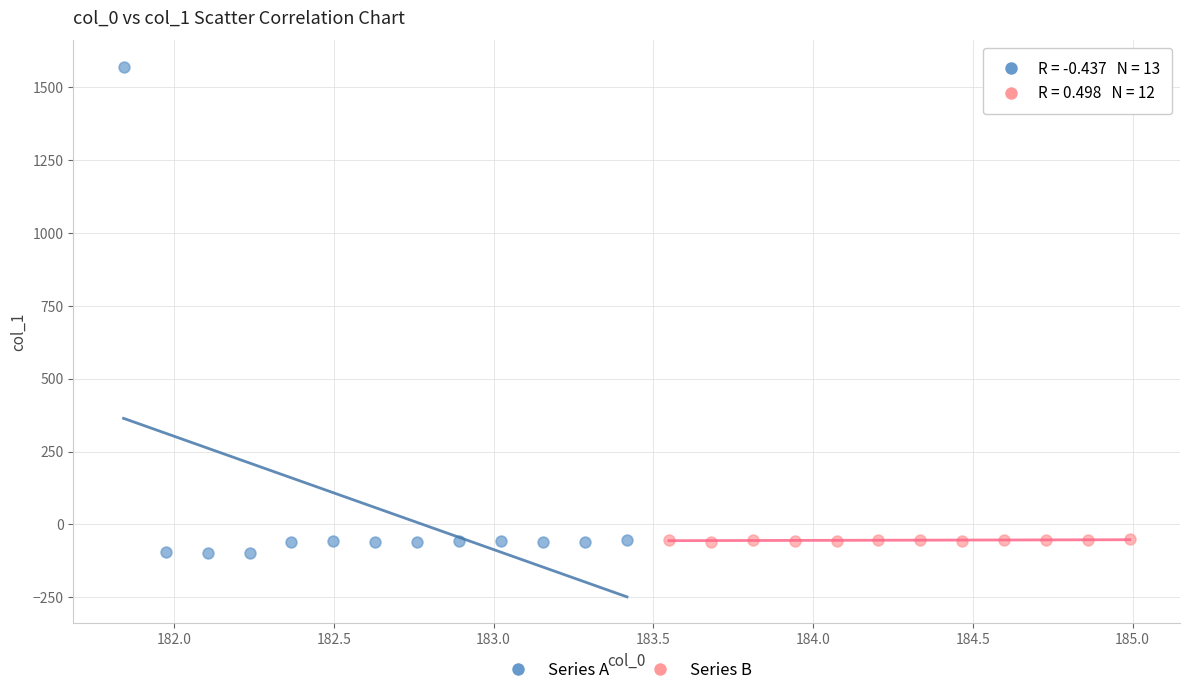

Which series contains the highest Y value?

Series A